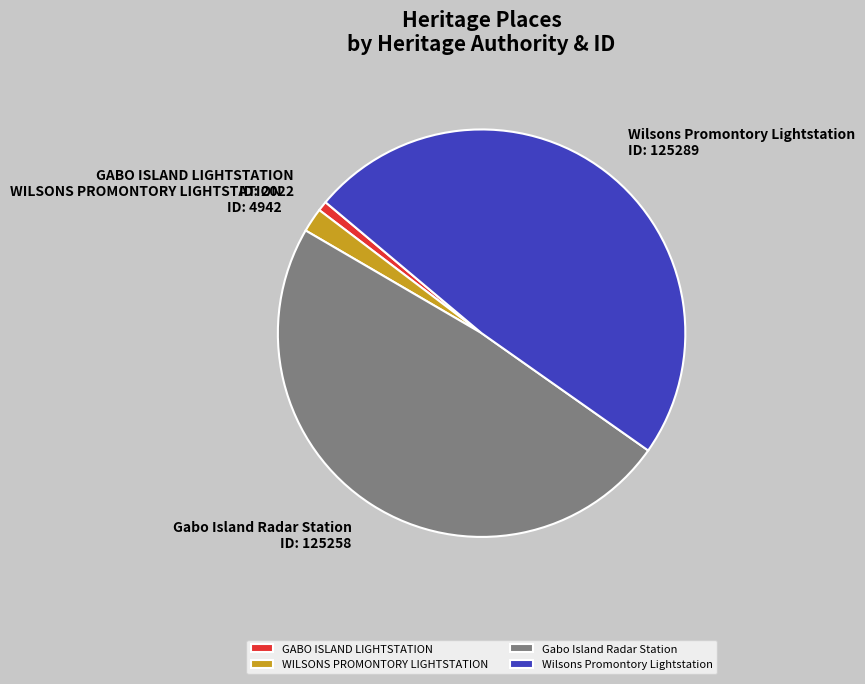

Combined, do WILSONS PROMONTORY LIGHTSTATION and Gabo Island Radar Station account for over 50%?

Yes